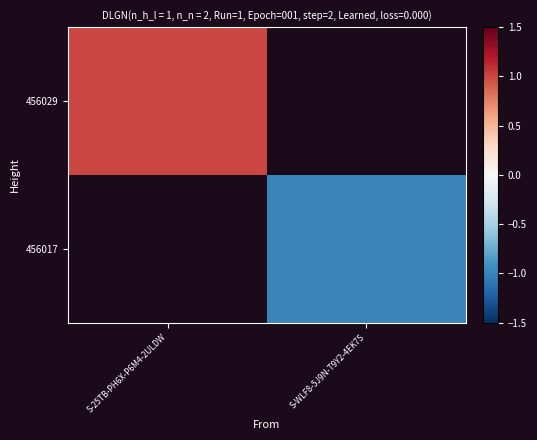

List the series in order of their peak value, highest first.

456029, 456017